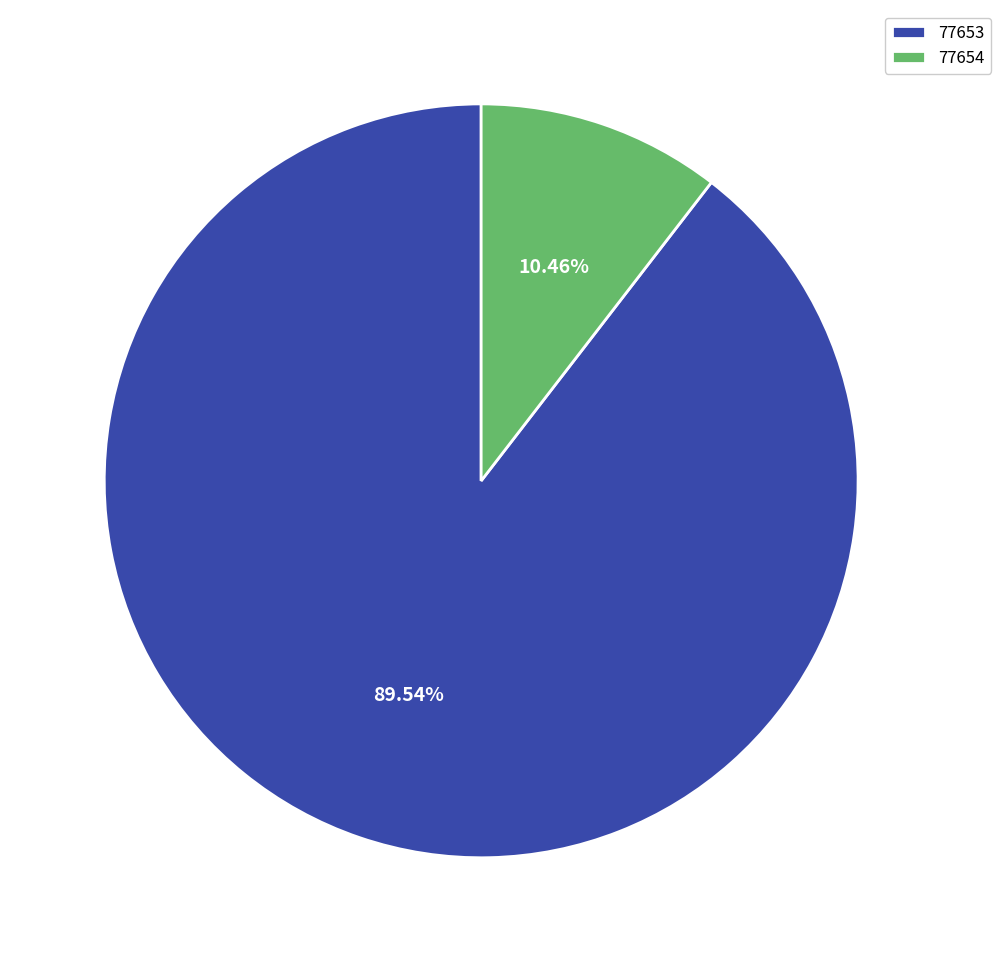

Which slice is the smallest?

77654